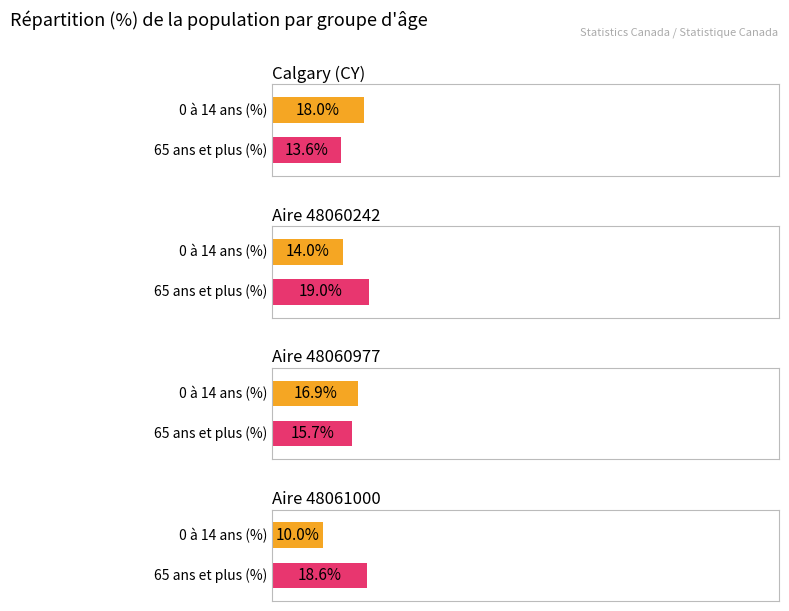

What is the smallest value displayed?

10.0